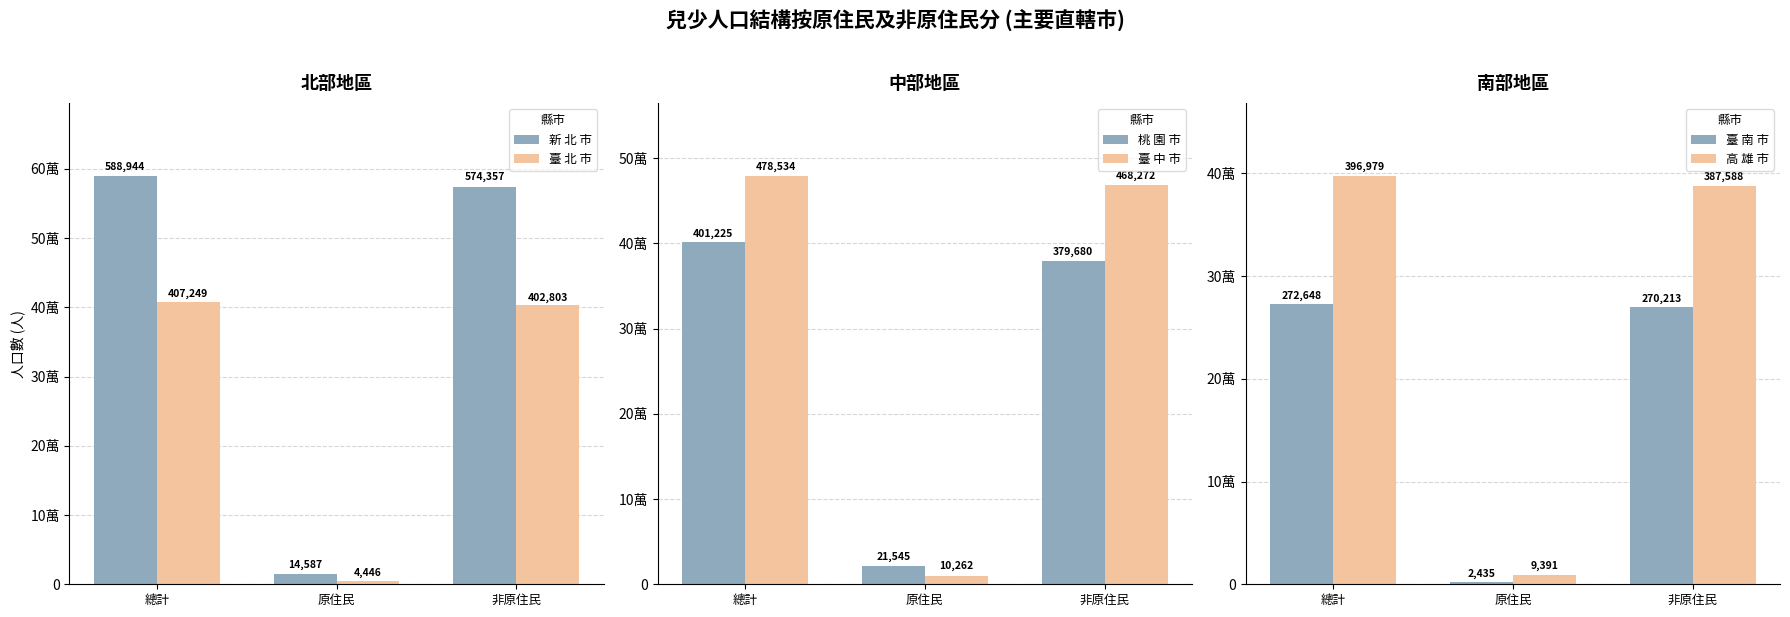

Is it true that 桃 園 市 equals 401225 at 總計?

True